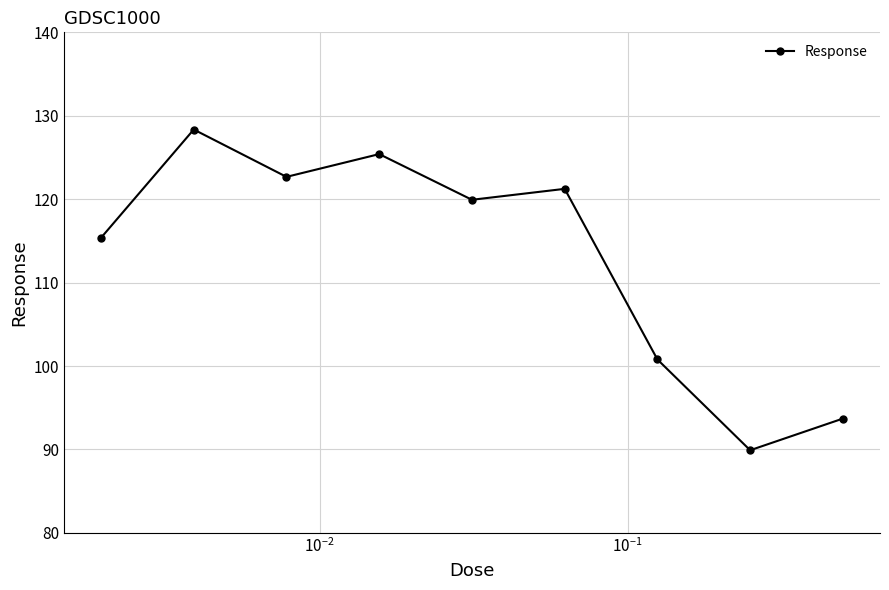

How many interior local peaks (higher than both neighbors) does the data have?

3